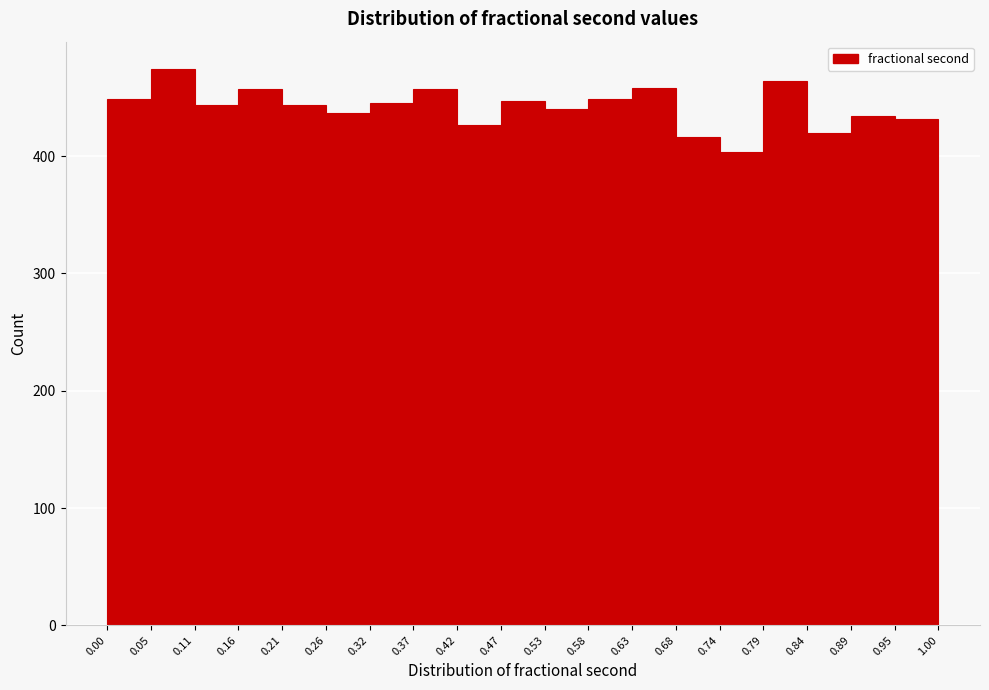

Reading left to right, transcribe this chart: for each bar, give the range it covers on the x-axis and its height. The values are not printed on the chart, so give them approximately, as read against the axis.

0.00 to 0.05: 450
0.05 to 0.11: 470
0.11 to 0.16: 440
0.16 to 0.21: 460
0.21 to 0.26: 440
0.26 to 0.32: 440
0.32 to 0.37: 450
0.37 to 0.42: 460
0.42 to 0.47: 430
0.47 to 0.53: 450
0.53 to 0.58: 440
0.58 to 0.63: 450
0.63 to 0.68: 460
0.68 to 0.74: 420
0.74 to 0.79: 400
0.79 to 0.84: 460
0.84 to 0.89: 420
0.89 to 0.95: 430
0.95 to 1.00: 430